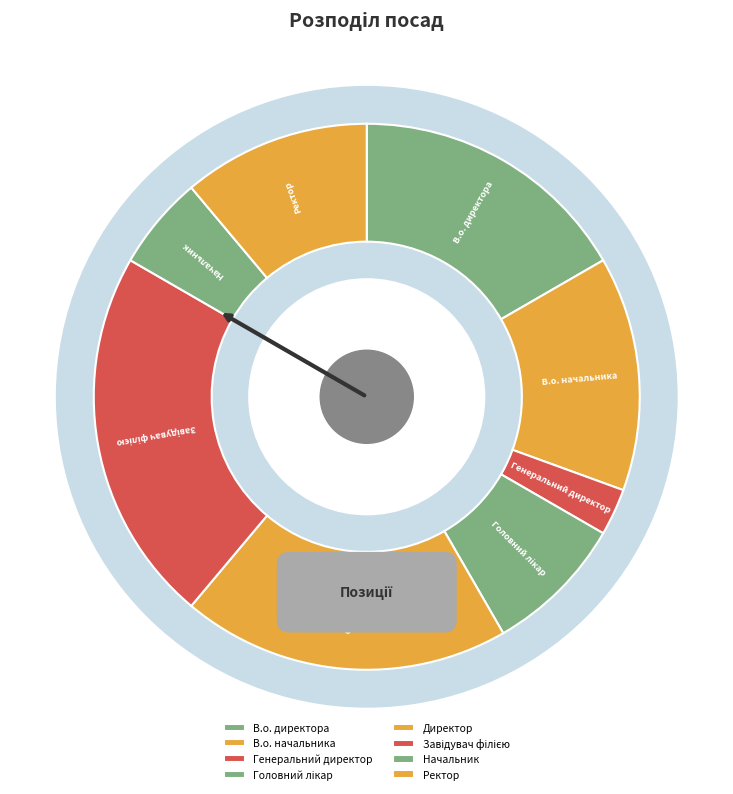

Approximately how many times larger is the value at Начальник compared to Генеральний директор?

2.0